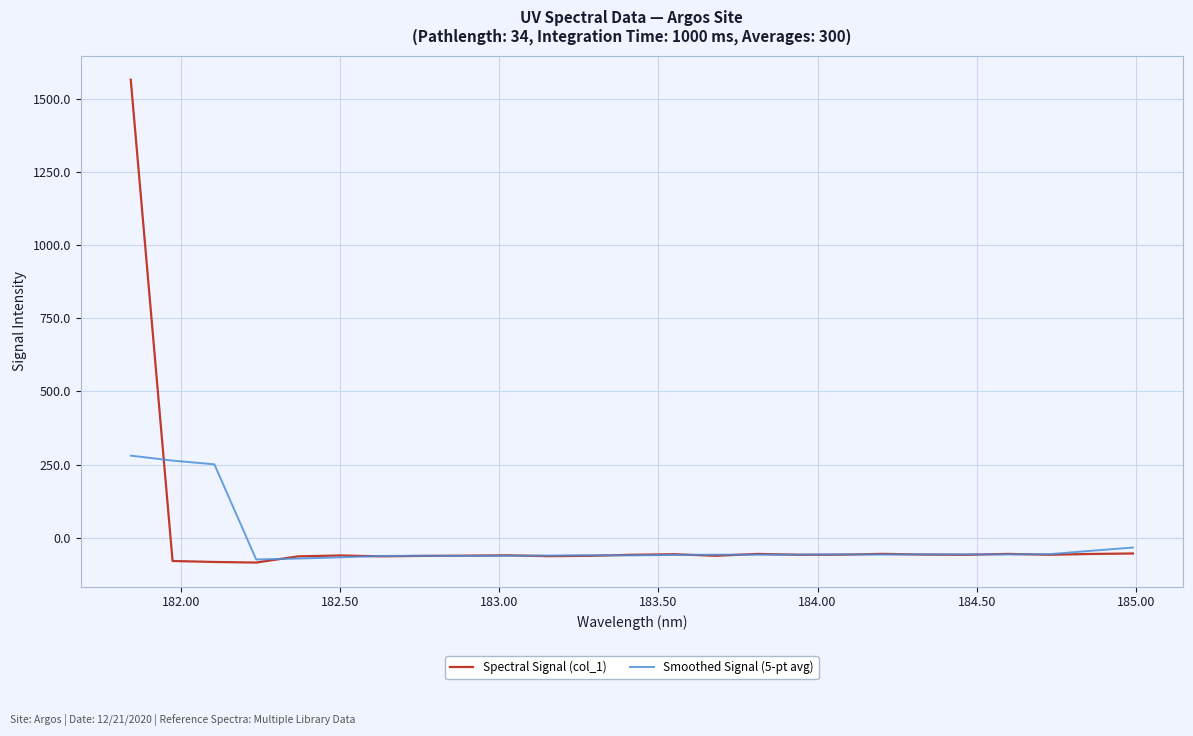

What is the smallest value displayed?

-84.8